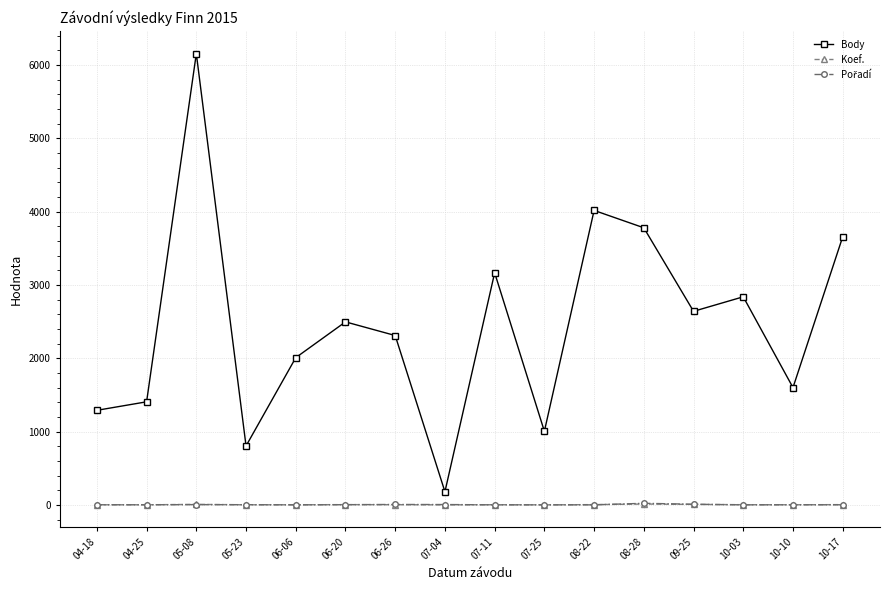

Which series changed the most between 04-18 and 10-17?

Body